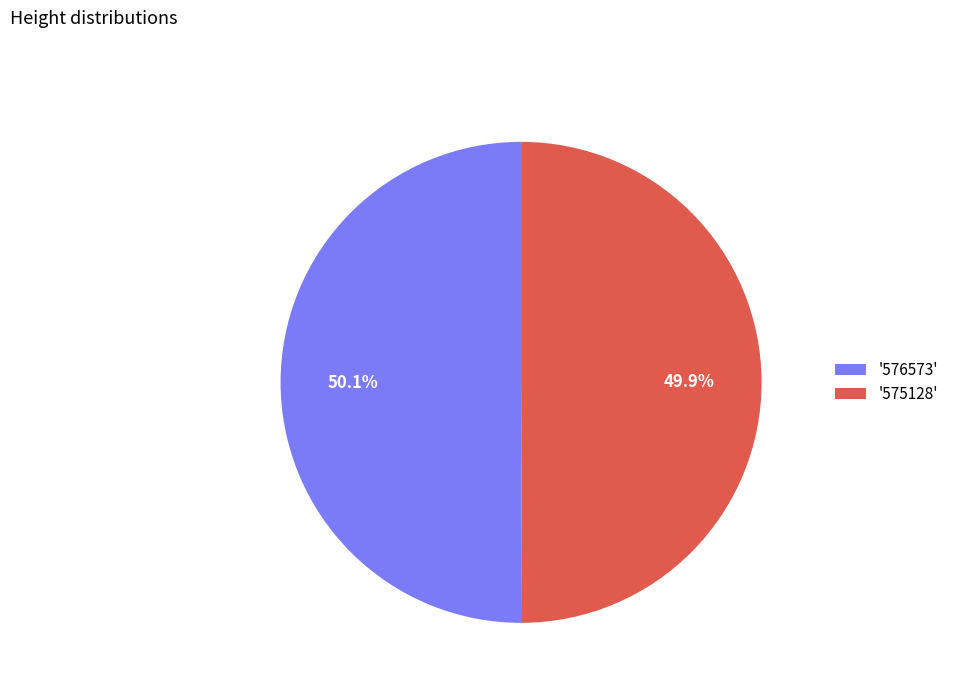

Count the number of slices in the pie.

2